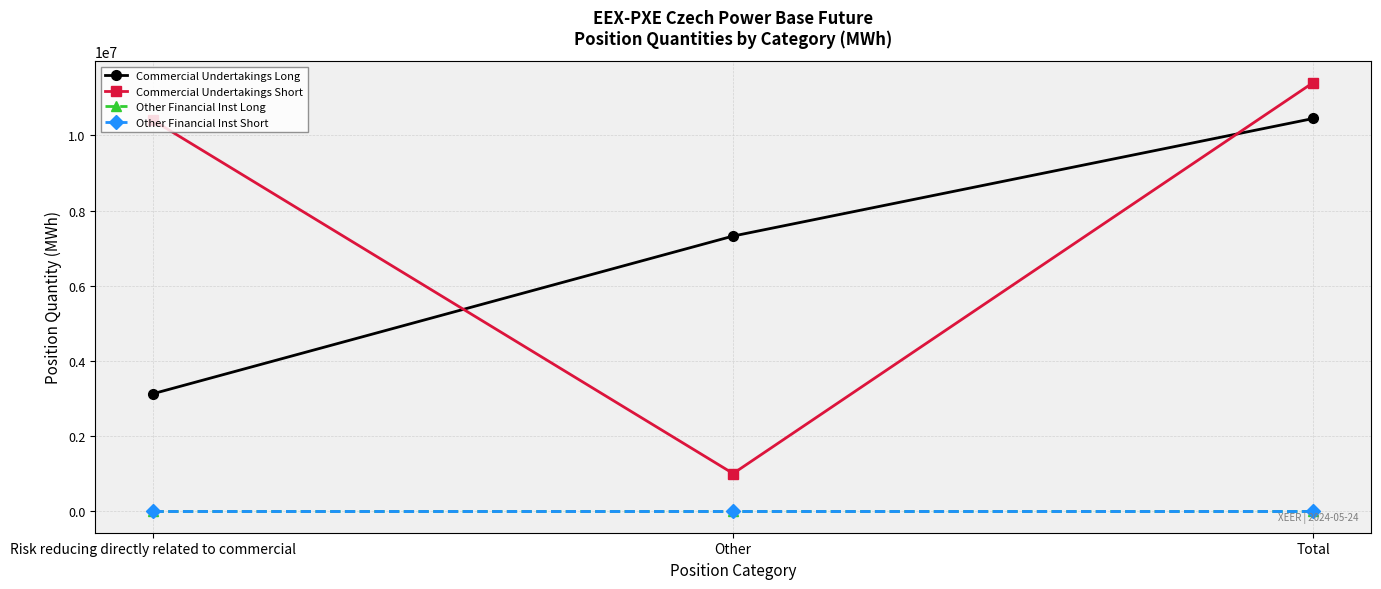

At which label does Commercial Undertakings Long reach its peak?

Total